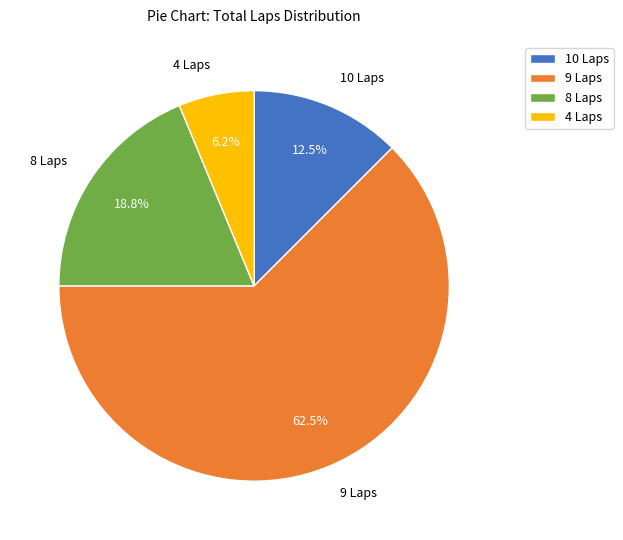

Rank the categories by value from highest to lowest.

9 Laps, 8 Laps, 10 Laps, 4 Laps